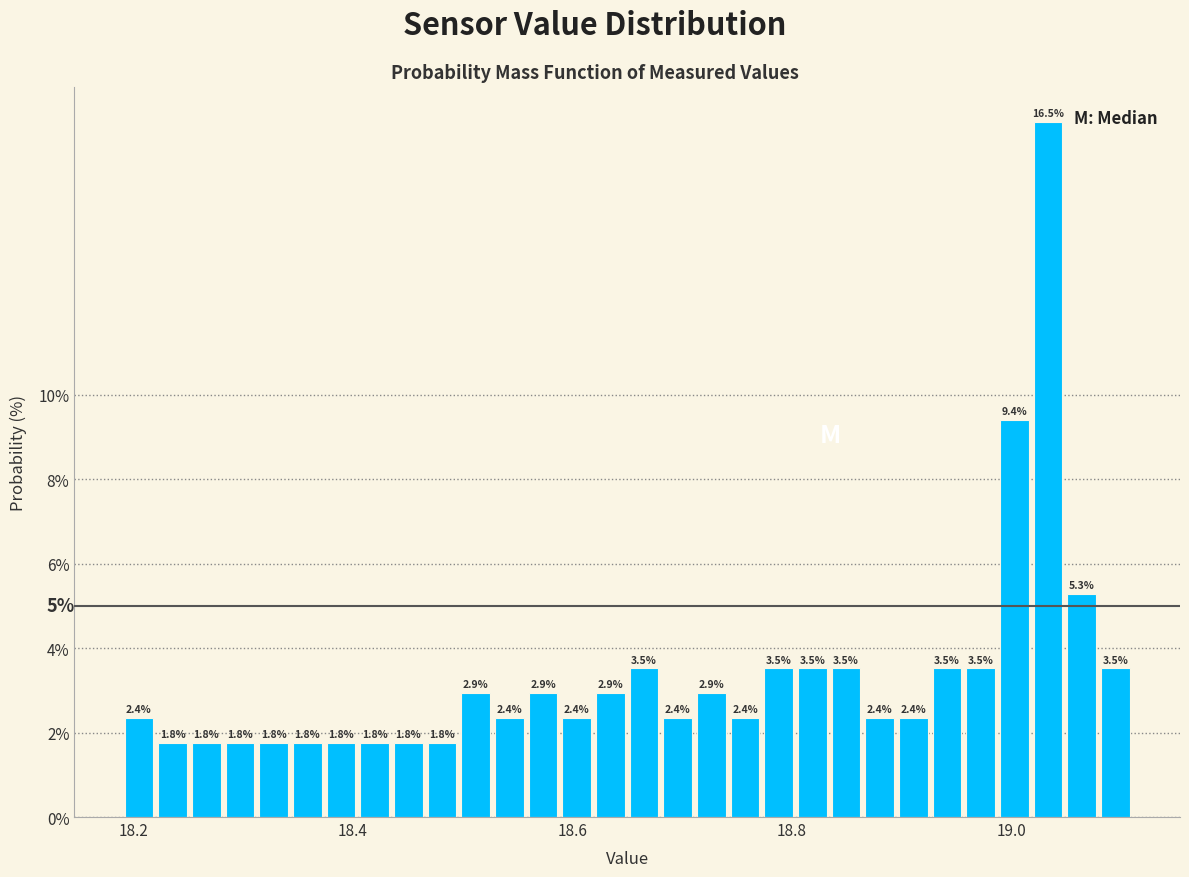

Around what value on the x-axis is the tallest bar? Give the approximate position of its centre, as read against the axis.

19.04